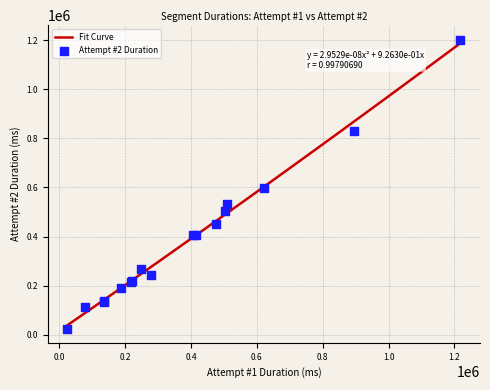

Which series contains the lowest Y value?

Attempt #2 Duration